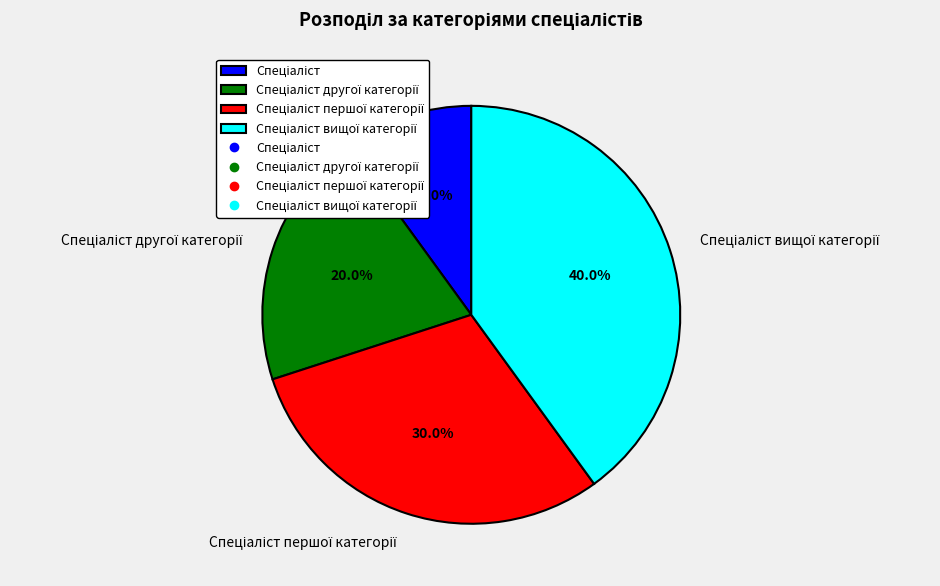

Is there any slice that represents more than half of the pie?

No